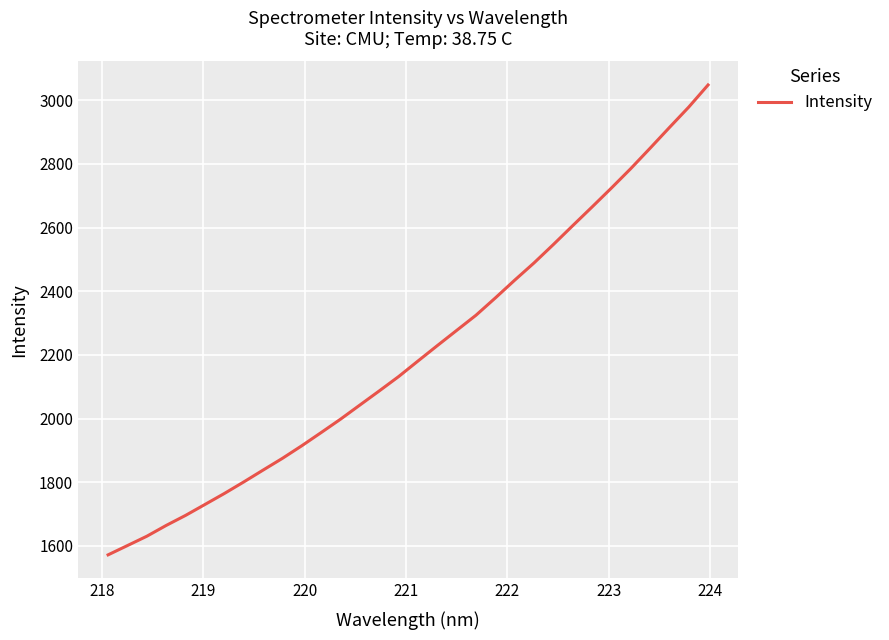

What is the greatest value displayed?

3048.3